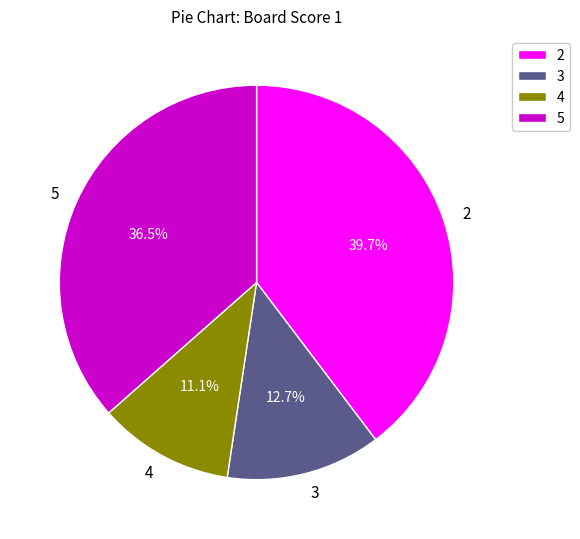

What is the ratio of the value at 2 to the value at 4?

3.6